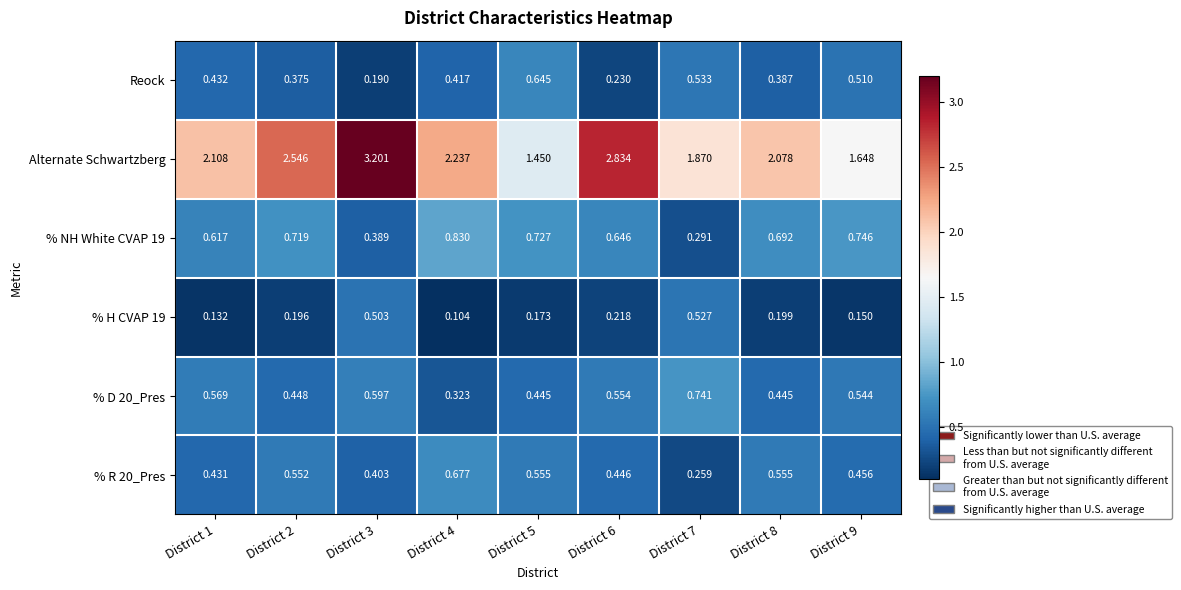

Is the value of % H CVAP 19 at District 4 greater than the value of Reock at District 2?

No